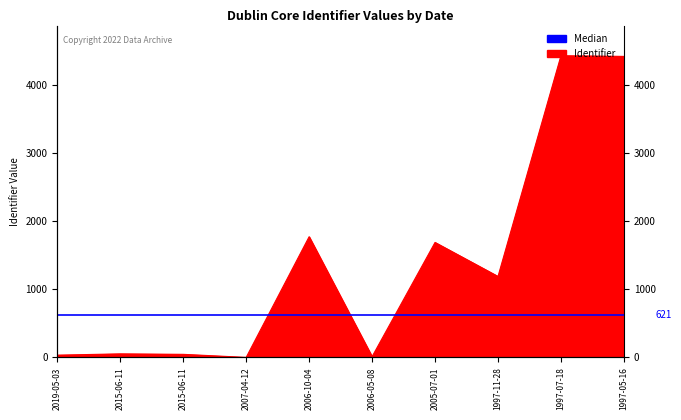

What is the label of the 8th point from the right?

2015-06-11